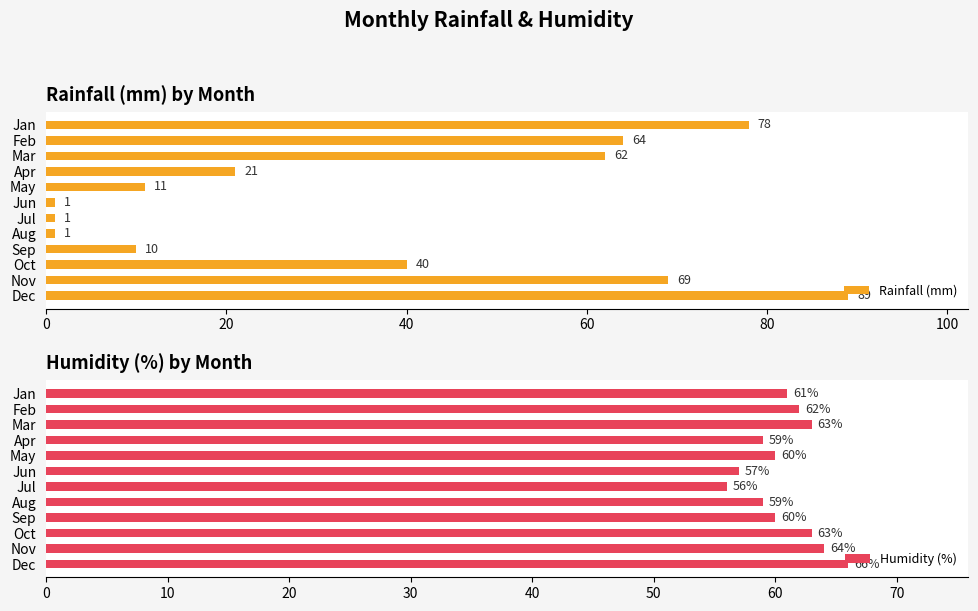

What value does the Rainfall (mm) series have at Feb?

64